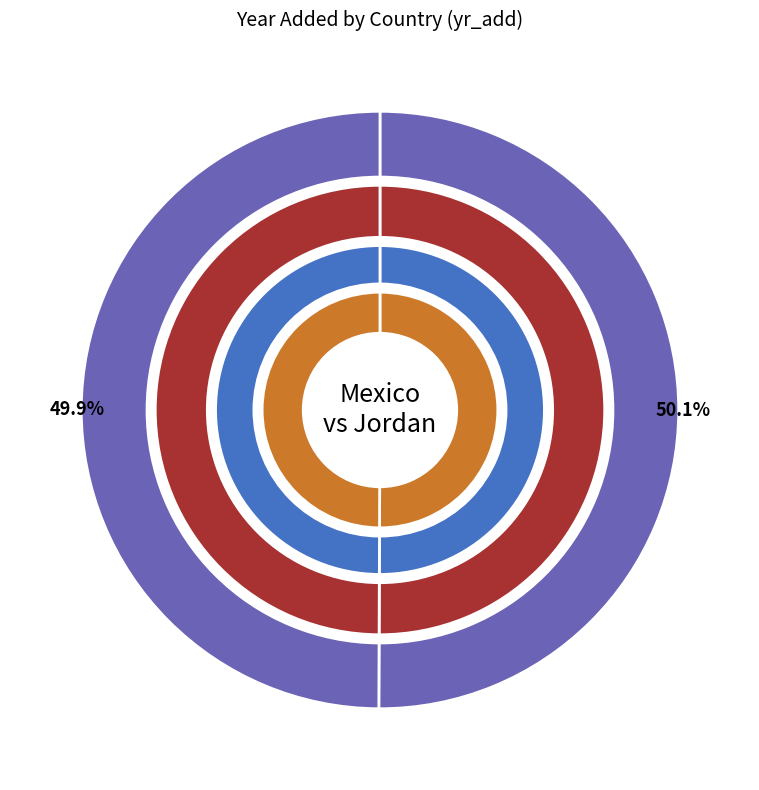

What is the largest slice in the pie chart?

Mexico